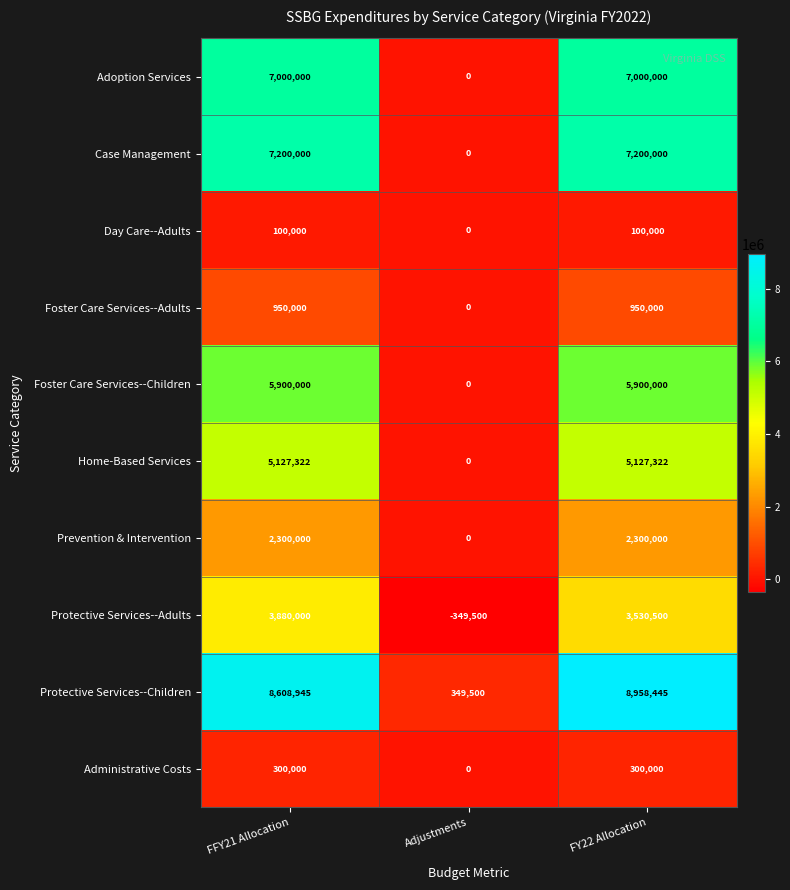

Reading left to right, list all the values displayed in this chart.

Adoption Services: 7000000	0	7000000
Case Management: 7200000	0	7200000
Day Care--Adults: 100000	0	100000
Foster Care Services--Adults: 950000	0	950000
Foster Care Services--Children: 5900000	0	5900000
Home-Based Services: 5127322	0	5127322
Prevention & Intervention: 2300000	0	2300000
Protective Services--Adults: 3880000	-349500	3530500
Protective Services--Children: 8608945	349500	8958445
Administrative Costs: 300000	0	300000